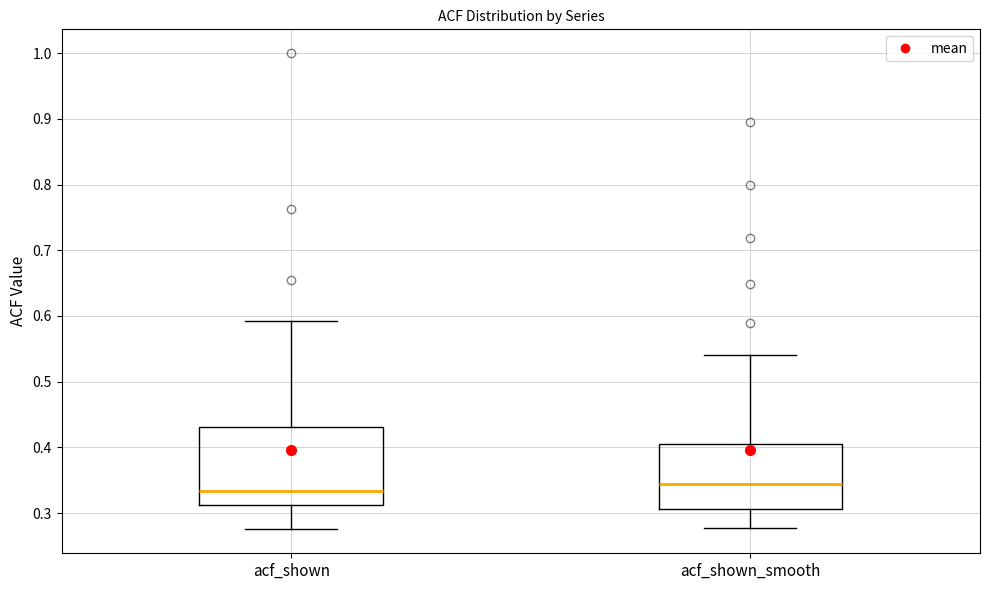

Which box's median line is the highest?

acf_shown_smooth